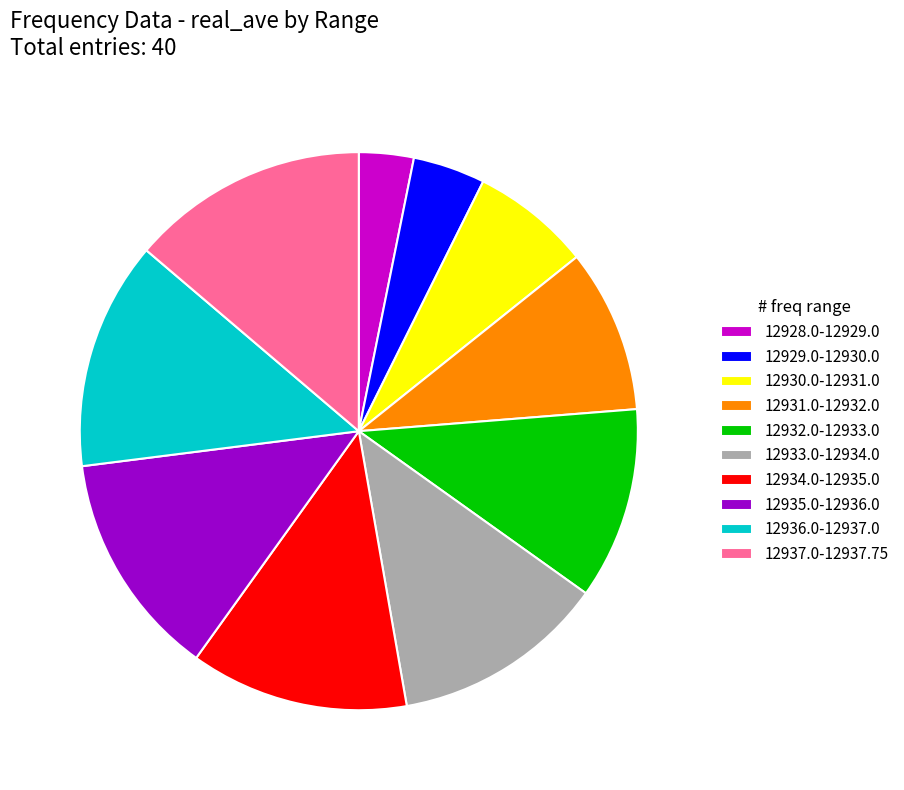

Is there any slice that represents more than half of the pie?

No